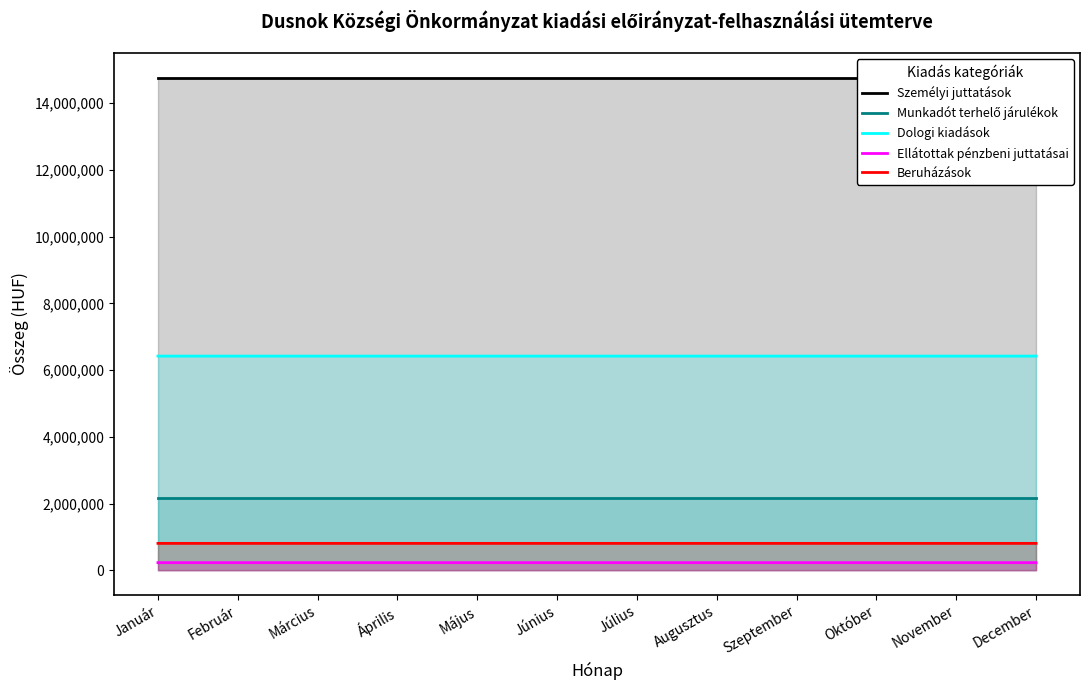

What are all the series names shown in the legend?

Személyi juttatások, Munkadót terhelő járulékok, Dologi kiadások, Ellátottak pénzbeni juttatásai, Beruházások